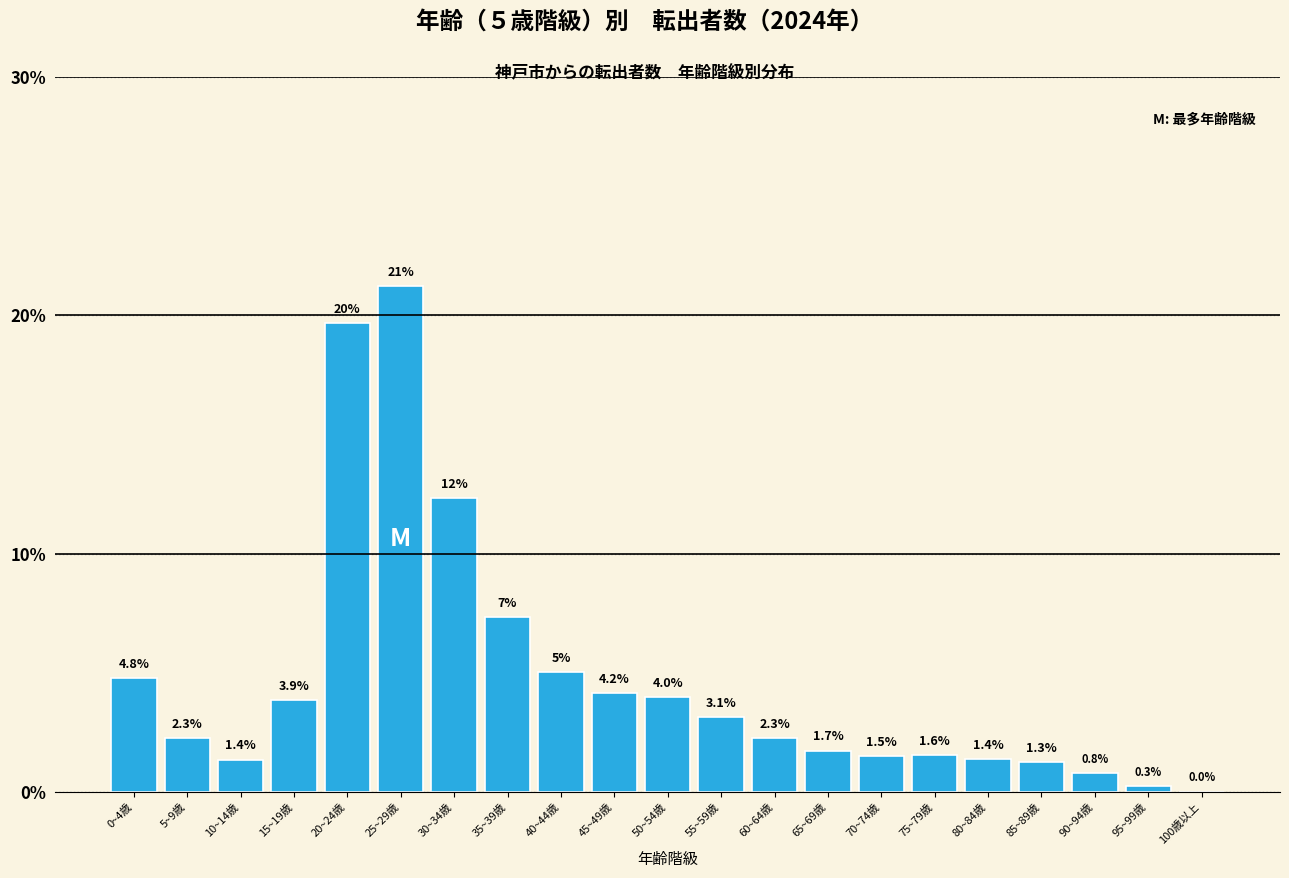

What is the greatest value displayed?

21.2